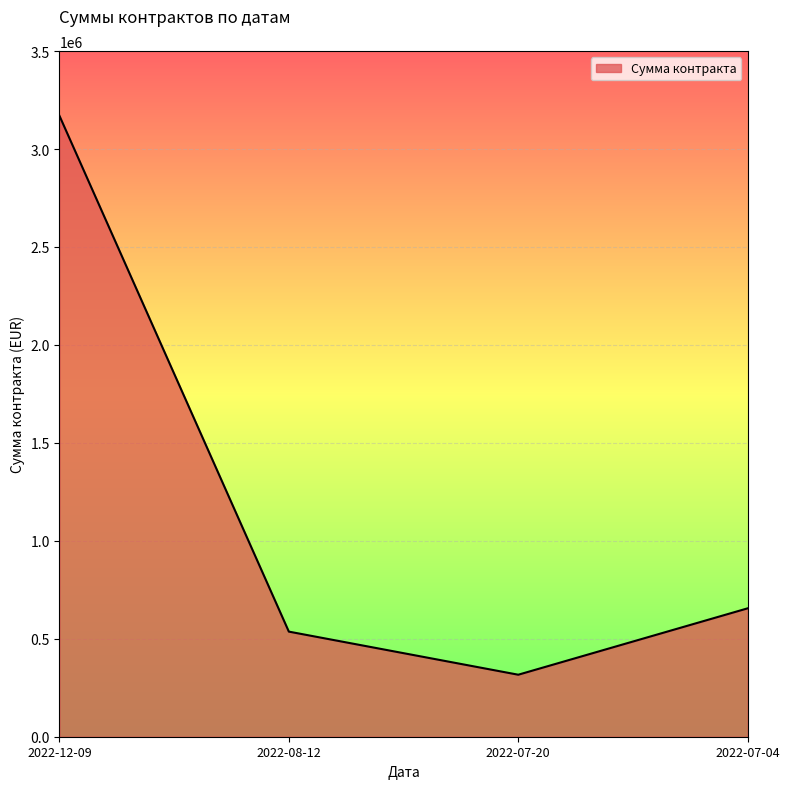

Where does the data first go above 655436?

2022-12-09